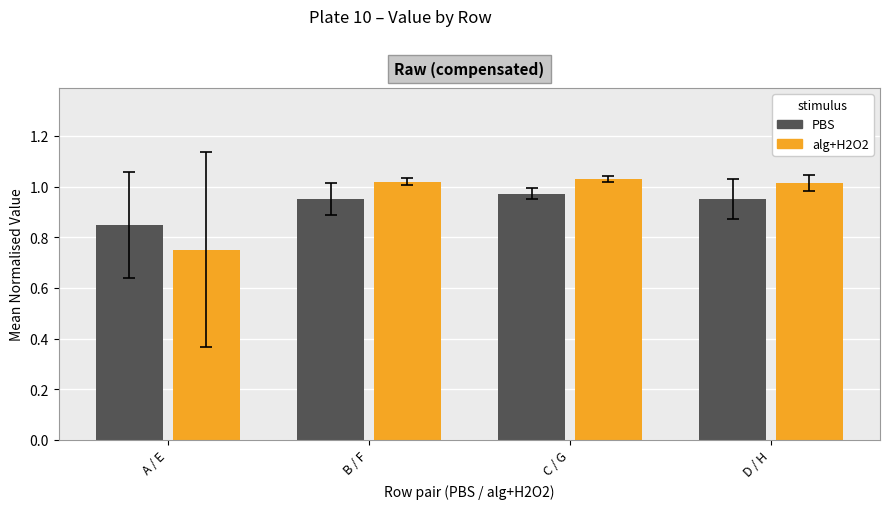

What is the total value across all series at D / H?

2.0